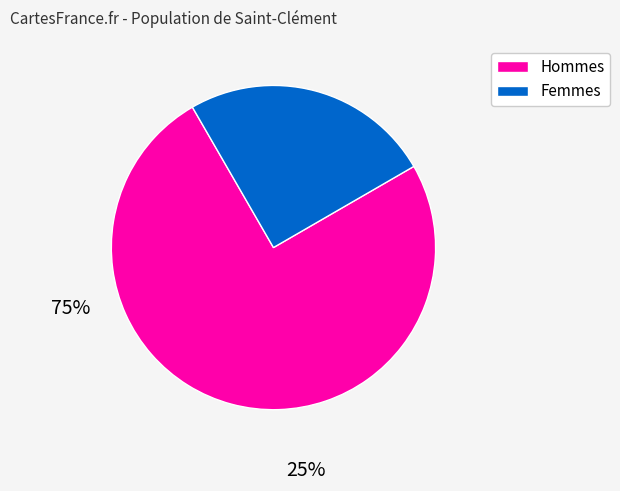

The Femmes slice represents 25% of the pie. True or false?

True